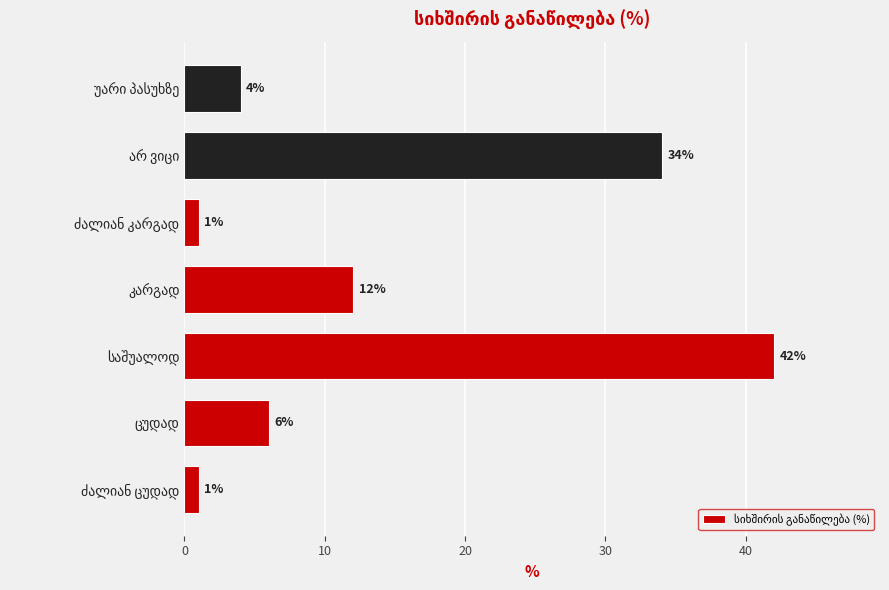

Does the chart contain stacked bars?

No